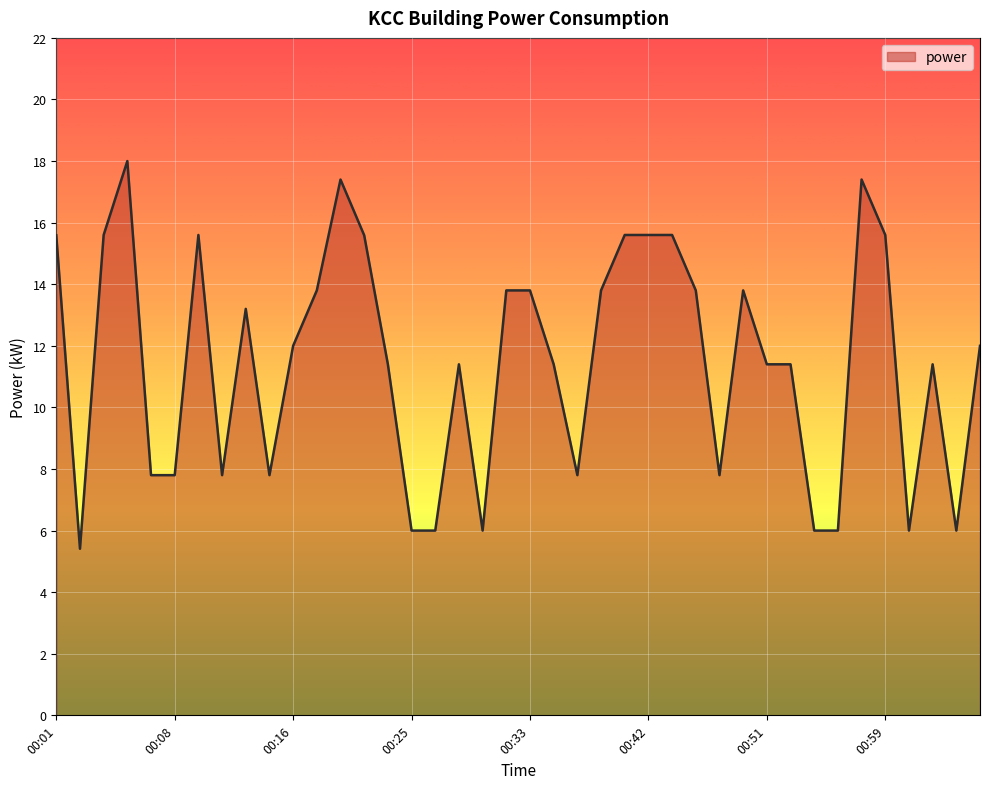

What is the smallest value displayed?

5.4